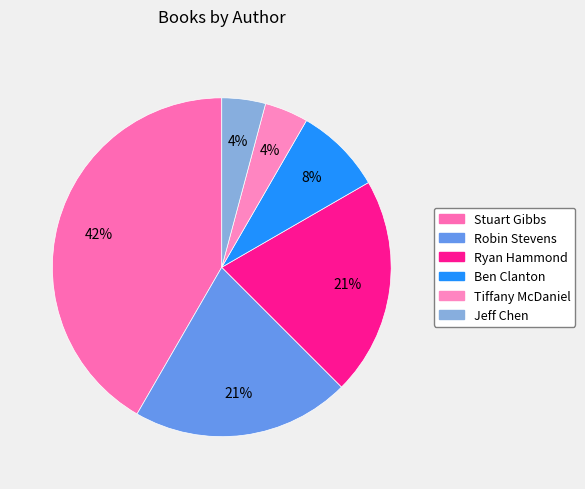

Count the number of slices in the pie.

6